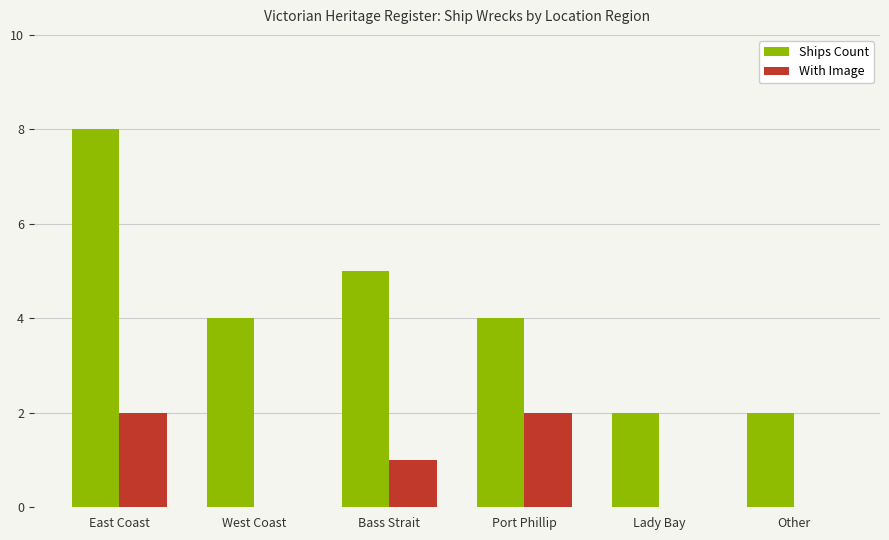

Count the Ships Count values in the range 2 to 5.

5